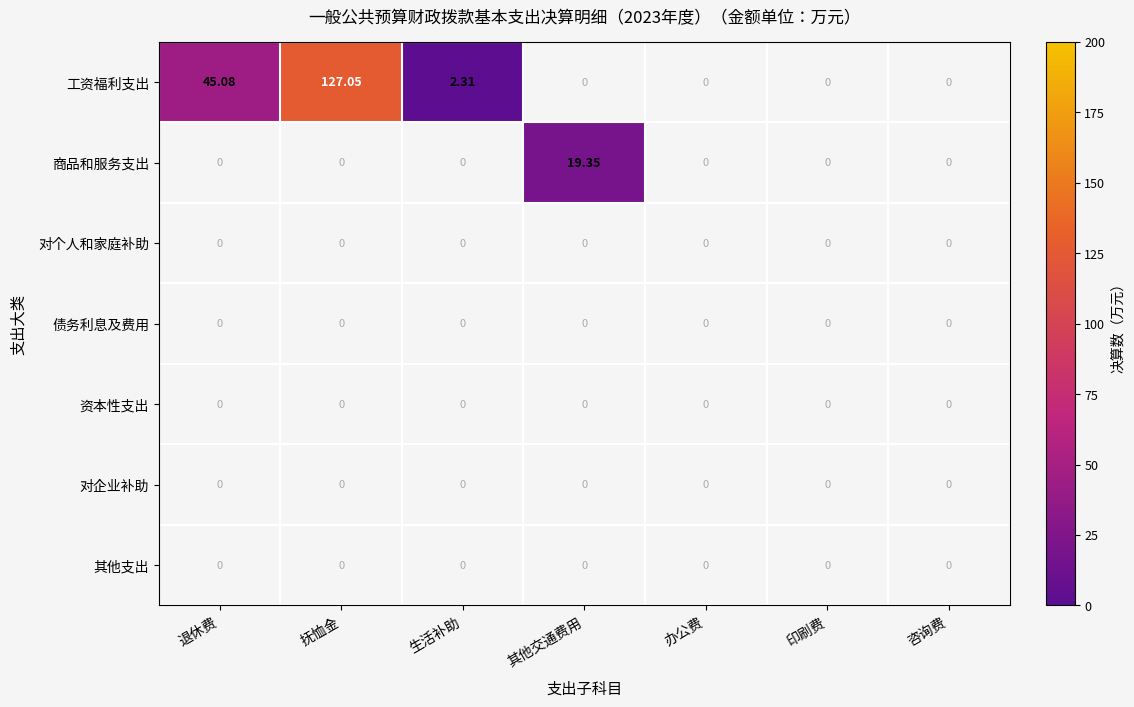

At which category does the chart reach its minimum across all series?

生活补助